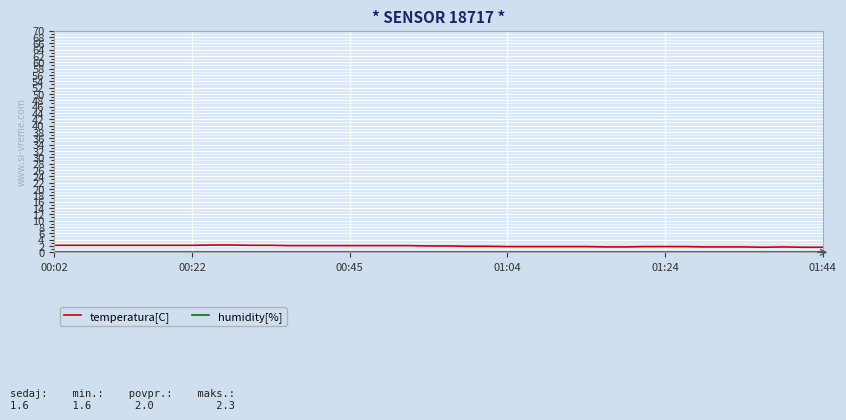

What is the lowest value of the temperatura[C] series?

1.6